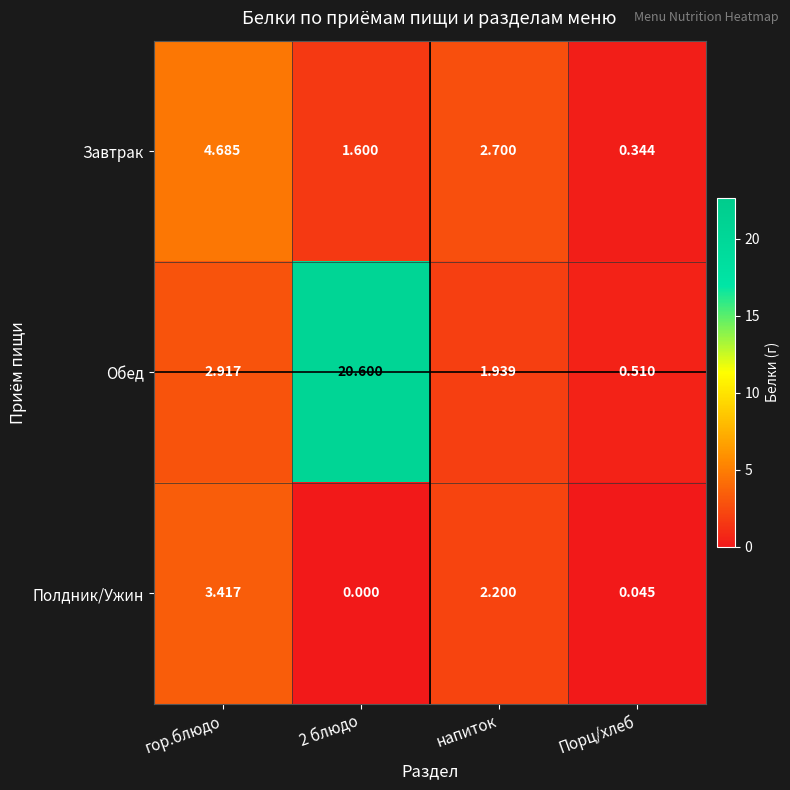

Which series changed the most between напиток and Порц/хлеб?

Завтрак